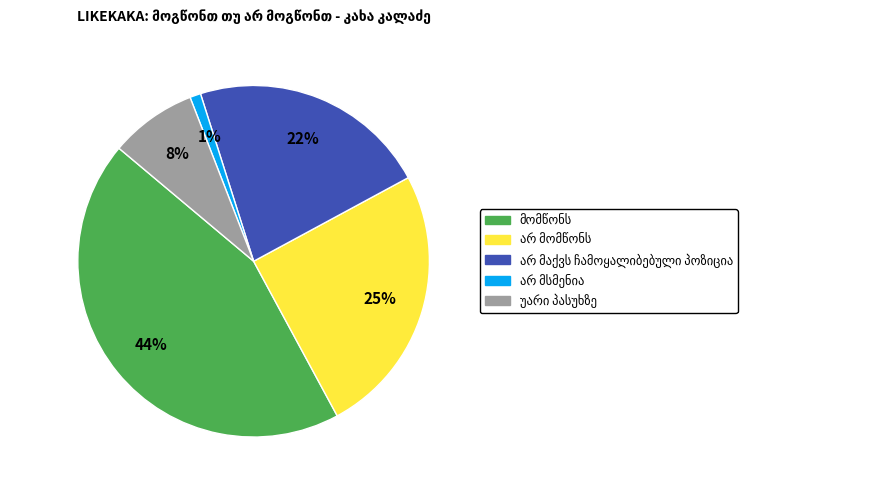

How many segments does this pie chart have?

5